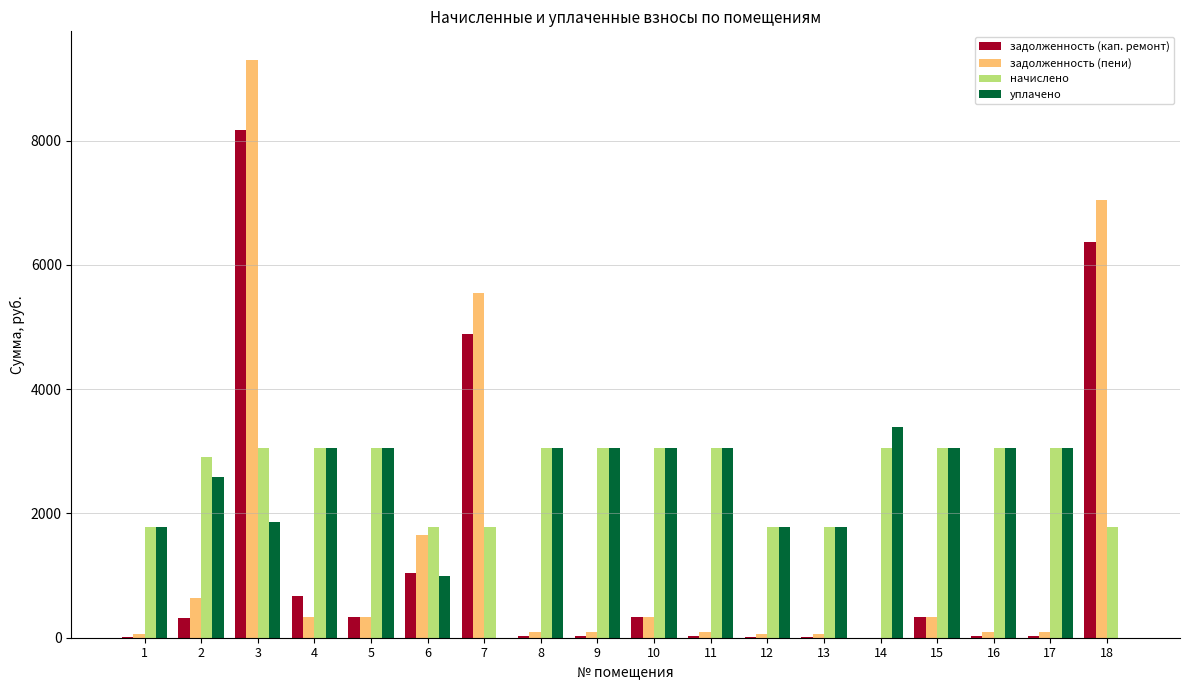

Which series changed the most between 15 and 18?

задолженность (пени)